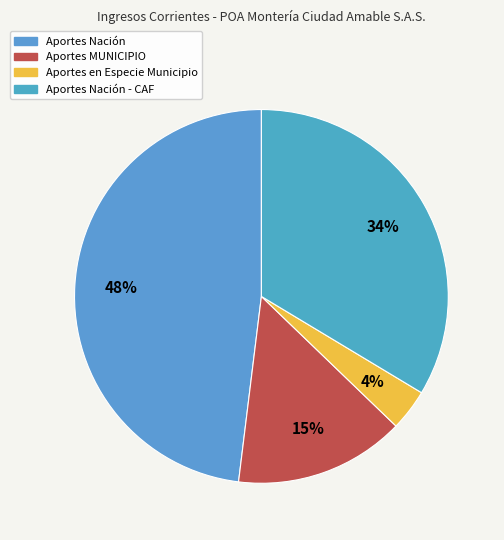

Between Aportes Nación and Aportes MUNICIPIO, which is larger?

Aportes Nación